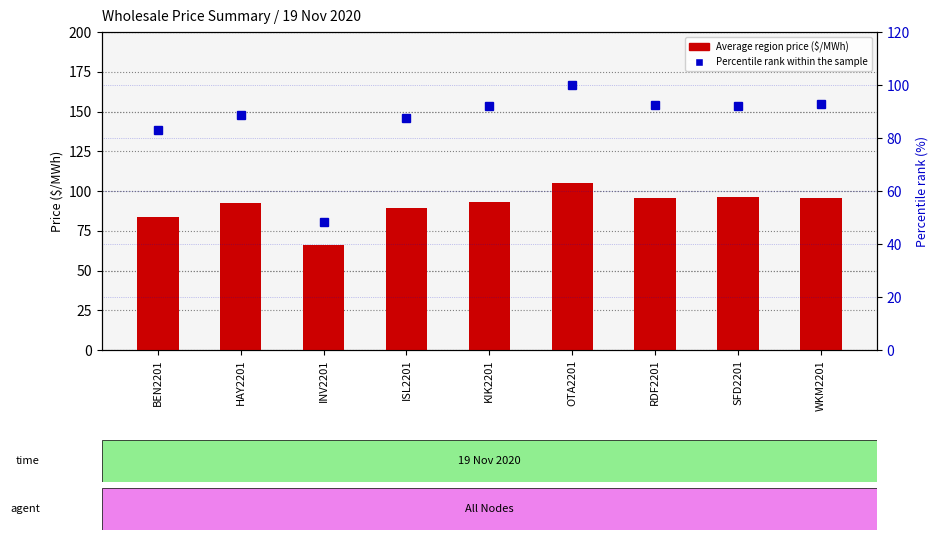

What are all the series names shown in the legend?

Average region price ($/MWh), Percentile rank within the sample